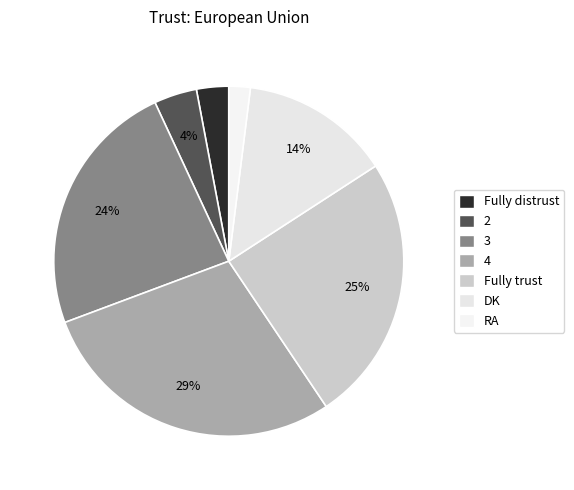

How many segments does this pie chart have?

7